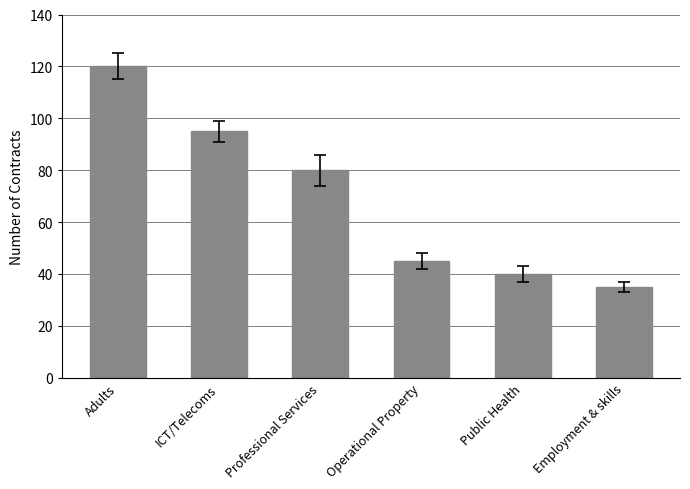

What is the change in value from Adults to Employment & skills?

-85